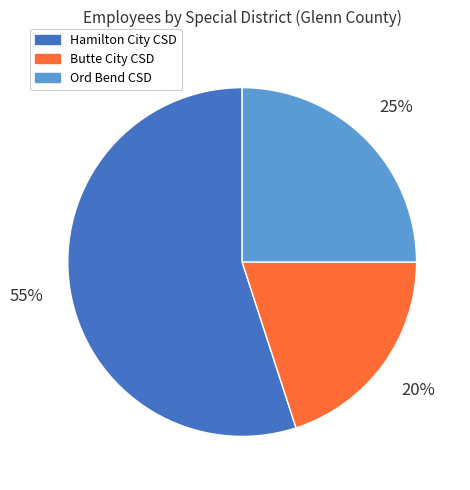

To the nearest percent, what portion does Hamilton City CSD represent?

55%